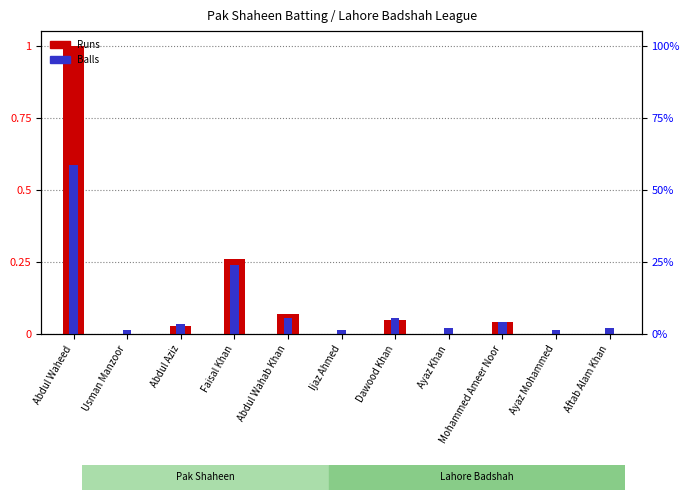

List the labels in order of Balls value, largest first.

Abdul Waheed, Faisal Khan, Abdul Wahab Khan, Dawood Khan, Mohammed Ameer Noor, Abdul Aziz, Ayaz Khan, Aftab Alam Khan, Usman Manzoor, Ijaz Ahmed, Ayaz Mohammed